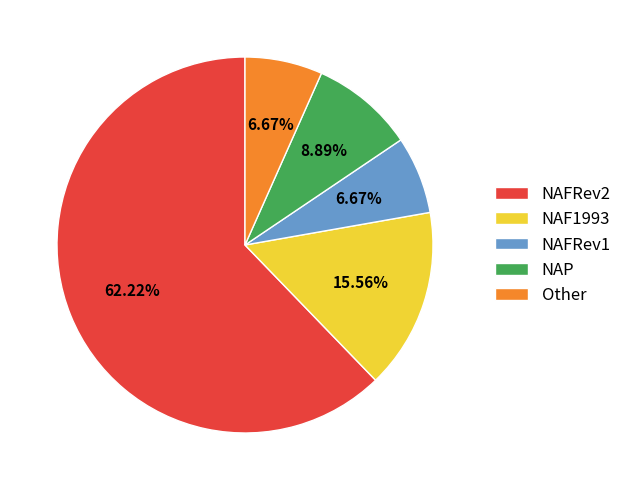

Between NAFRev2 and NAF1993, which is larger?

NAFRev2